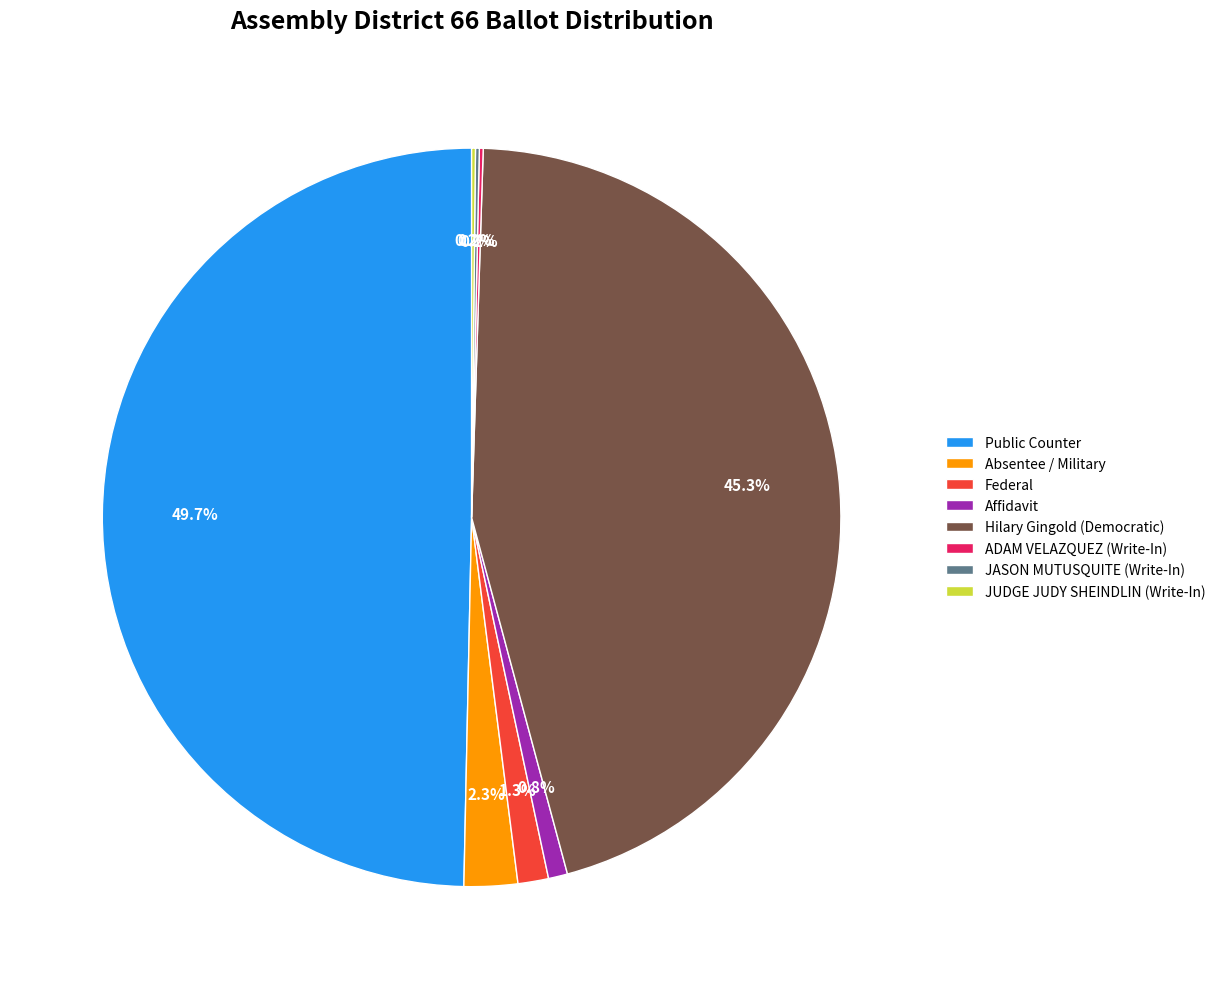

To the nearest percent, what percentage of the pie is Federal?

1%